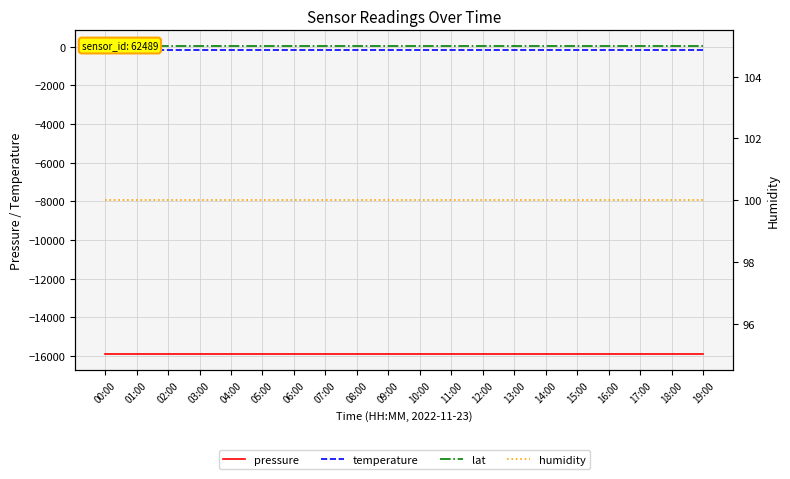

What is the label of the 14th point from the right?

06:00